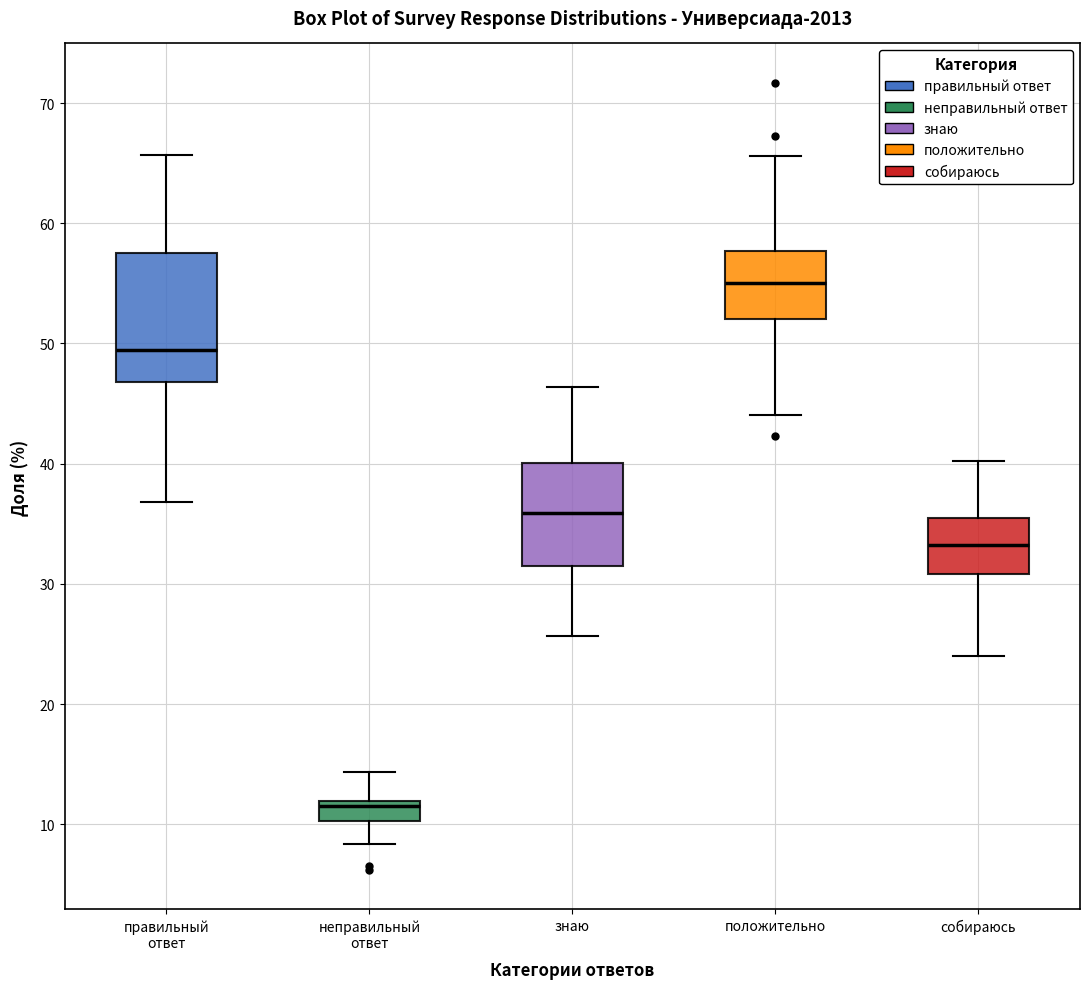

Where does the median line of the box for положительно sit on the y-axis? The values are not printed on the chart, so give them approximately, as read against the axis.

55